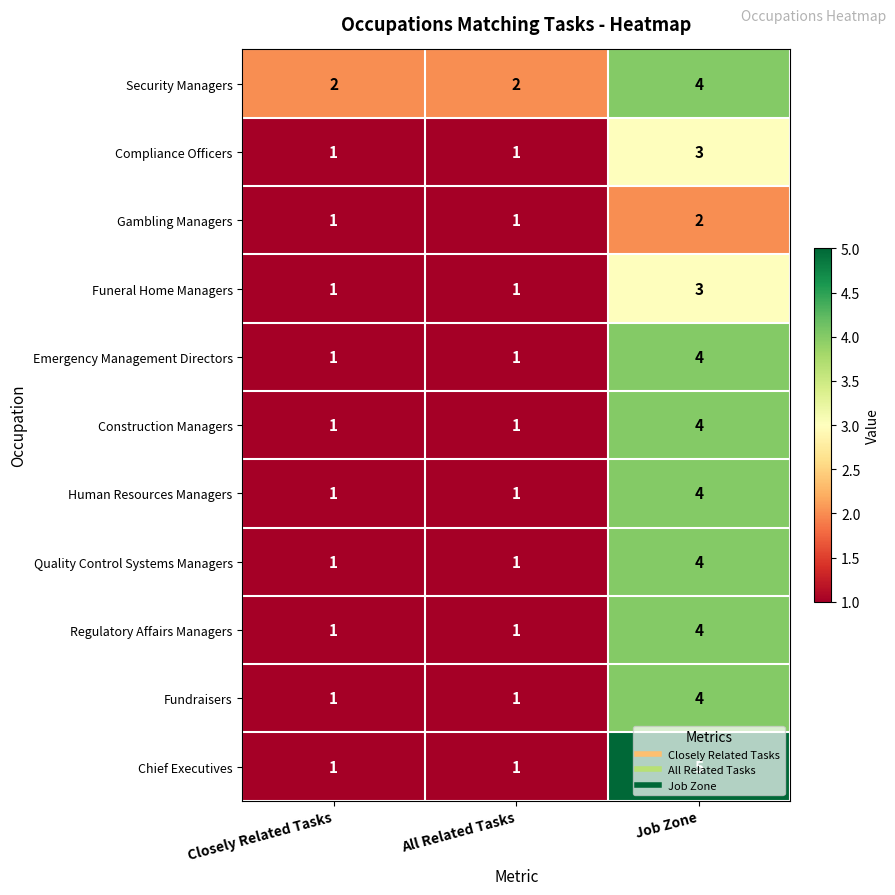

True or false: Regulatory Affairs Managers has a value of 4 at Job Zone.

True